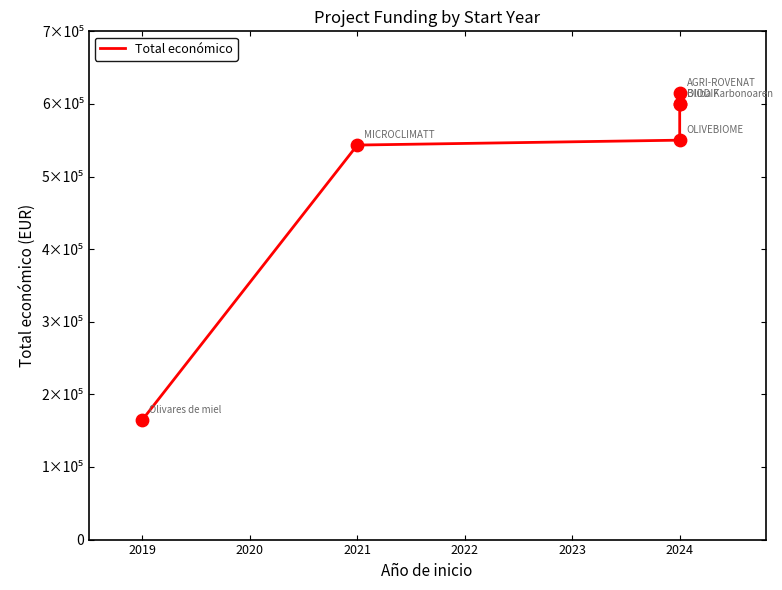

What is the ratio of the value at 2024 to the value at 2019?

3.3